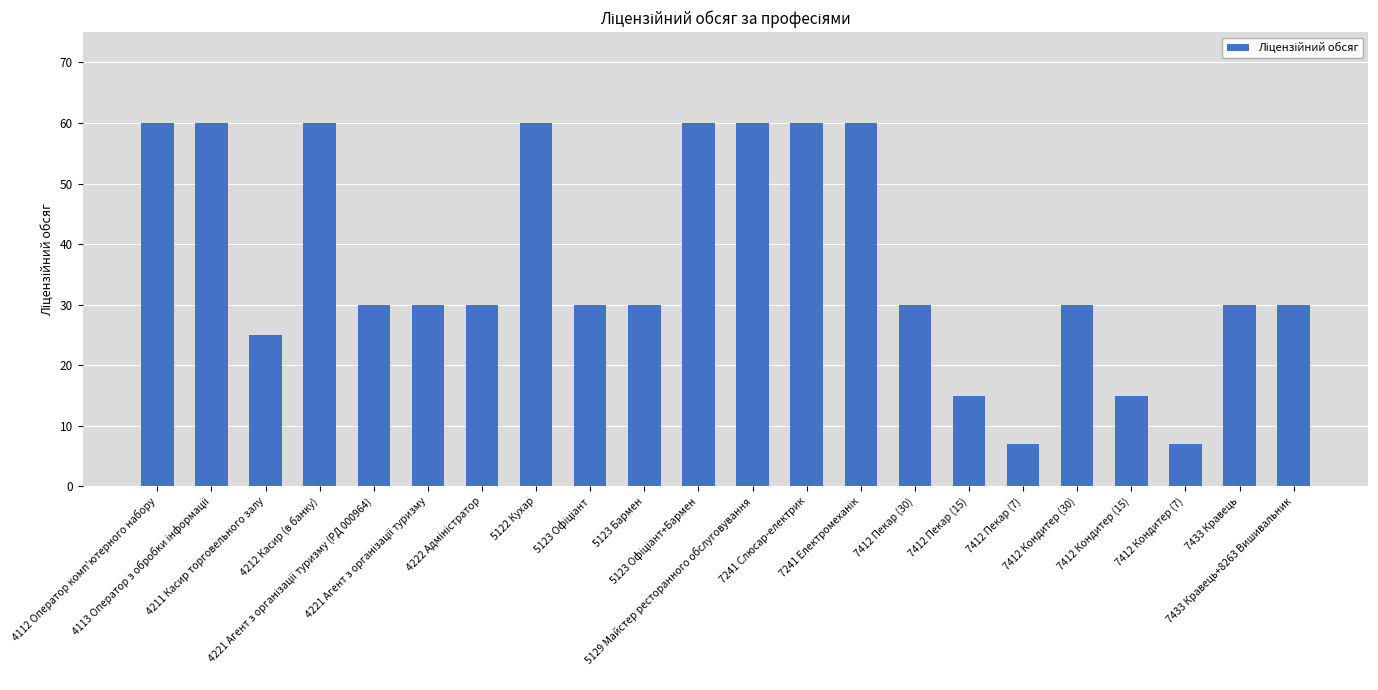

What is the average value?

37